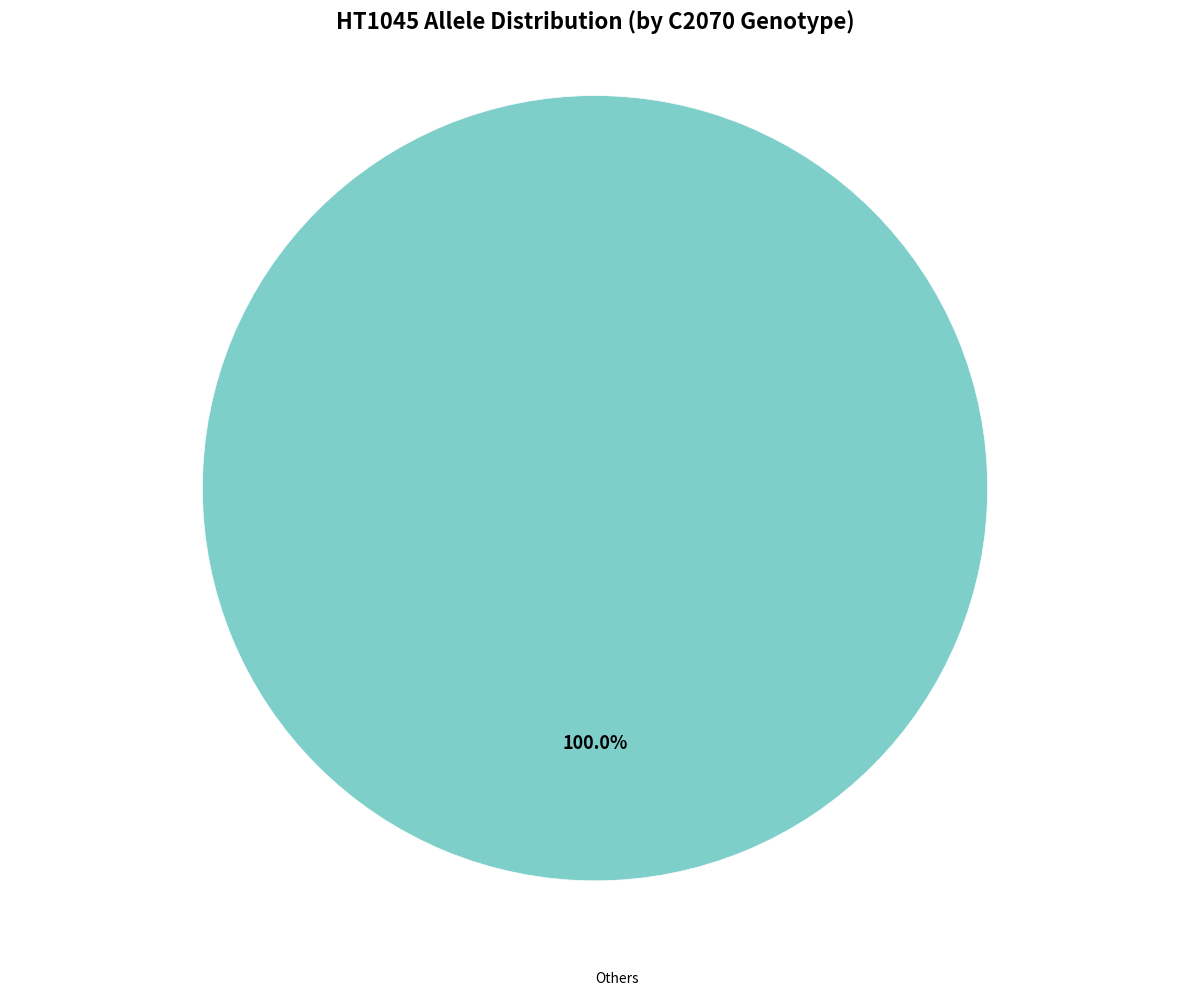

Is there any slice that represents more than half of the pie?

Yes